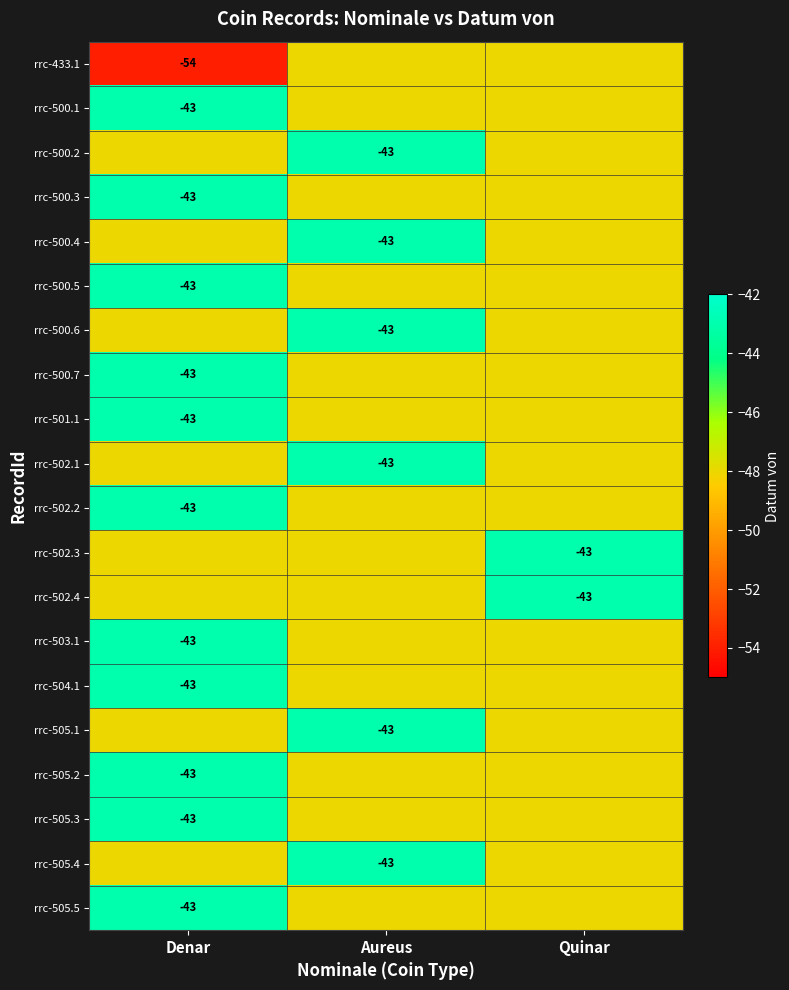

The value of rrc-500.4 at Aureus is -66. True or false?

False